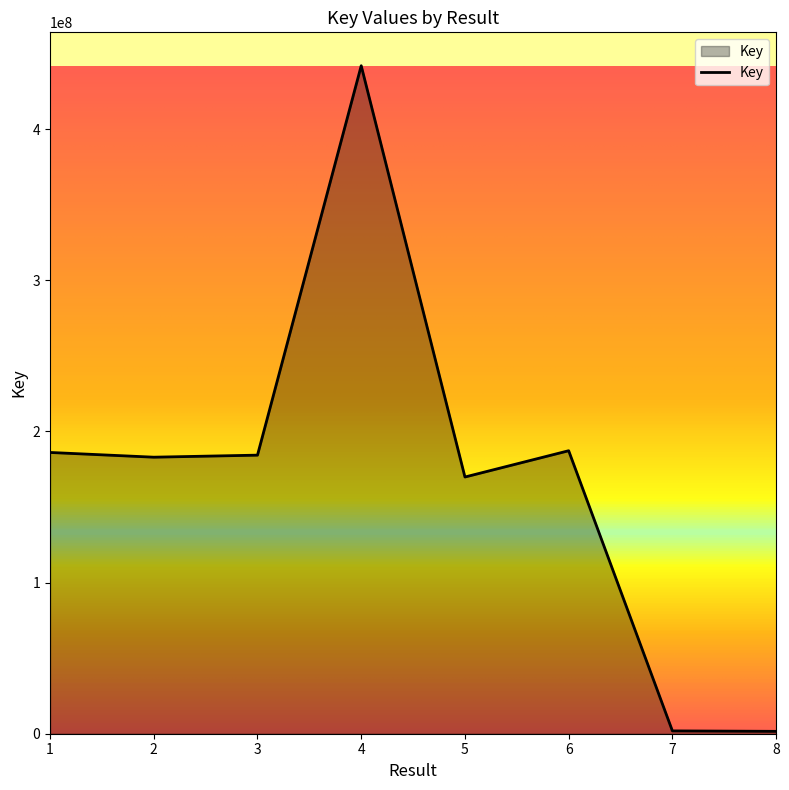

True or false: the data has more than 1 interior local peaks.

True